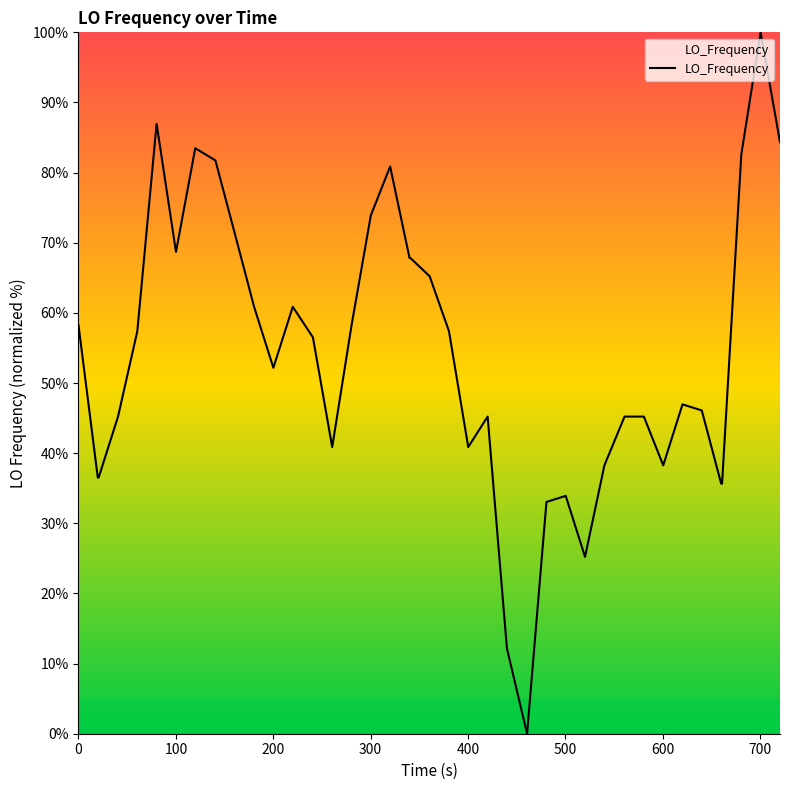

What is the difference between the maximum and minimum values?

100.0